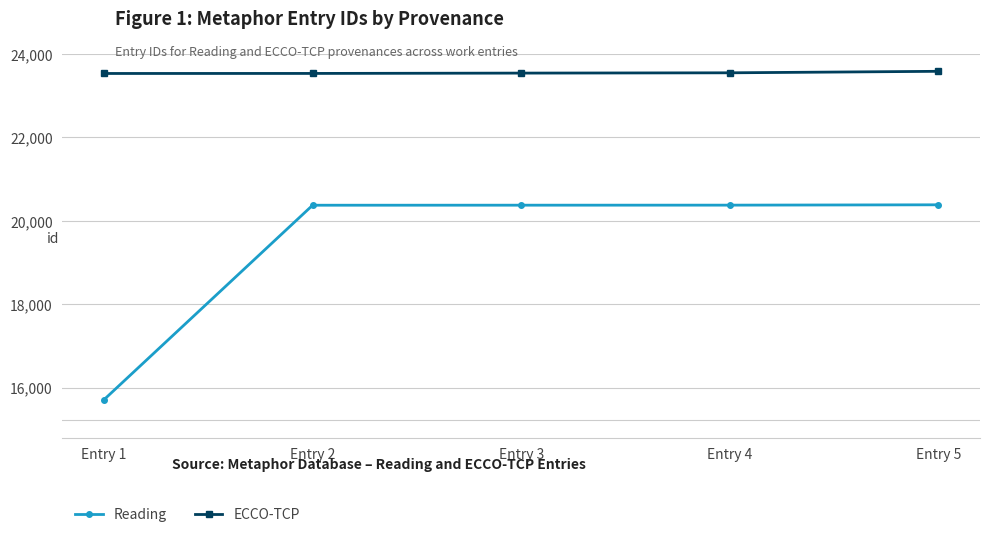

Which series has the widest spread of values?

Reading